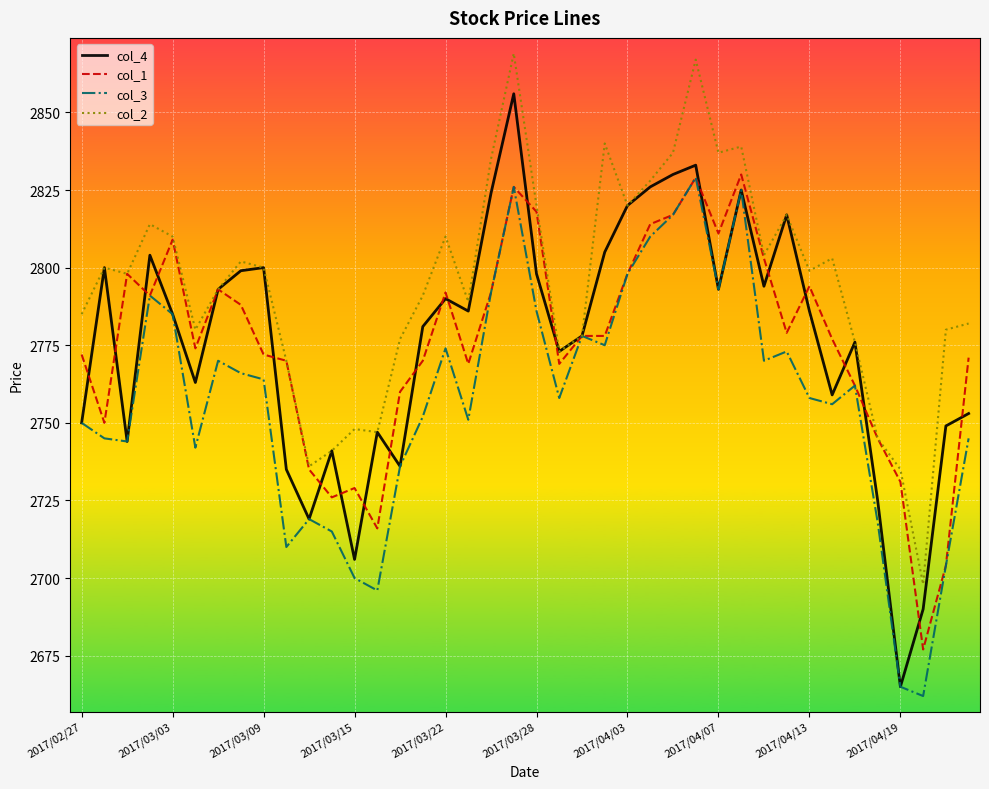

What is the sum of all col_1 values?

111017